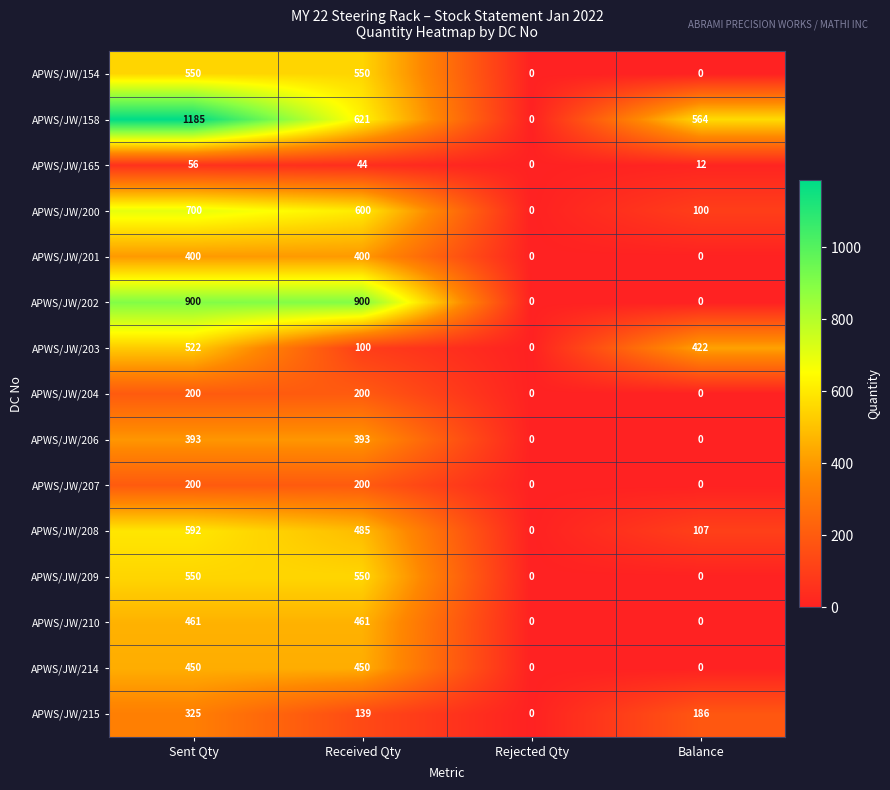

Where does the APWS/JW/215 series first go above 186?

Sent Qty